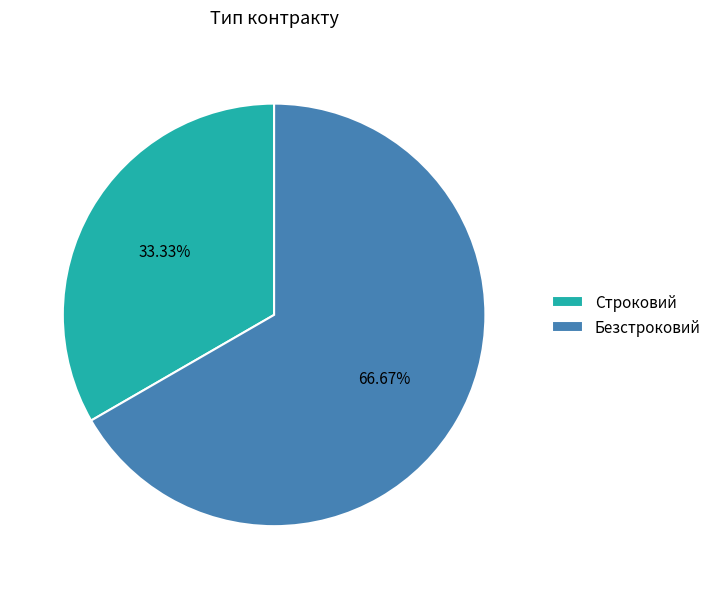

Rank the categories by value from highest to lowest.

Безстроковий, Строковий